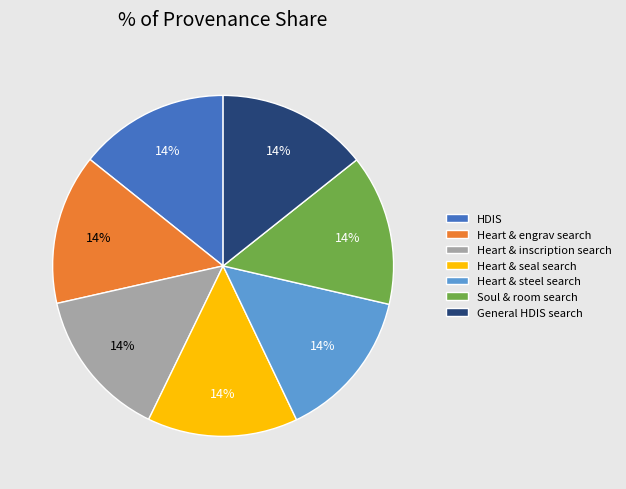

What is the ratio of the value at General HDIS search to the value at HDIS?

1.0